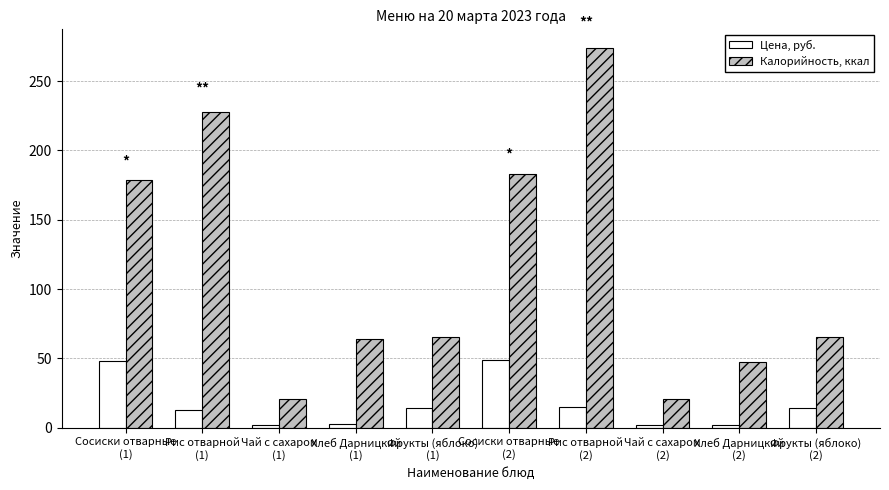

What is the maximum value for Цена, руб.?

48.5